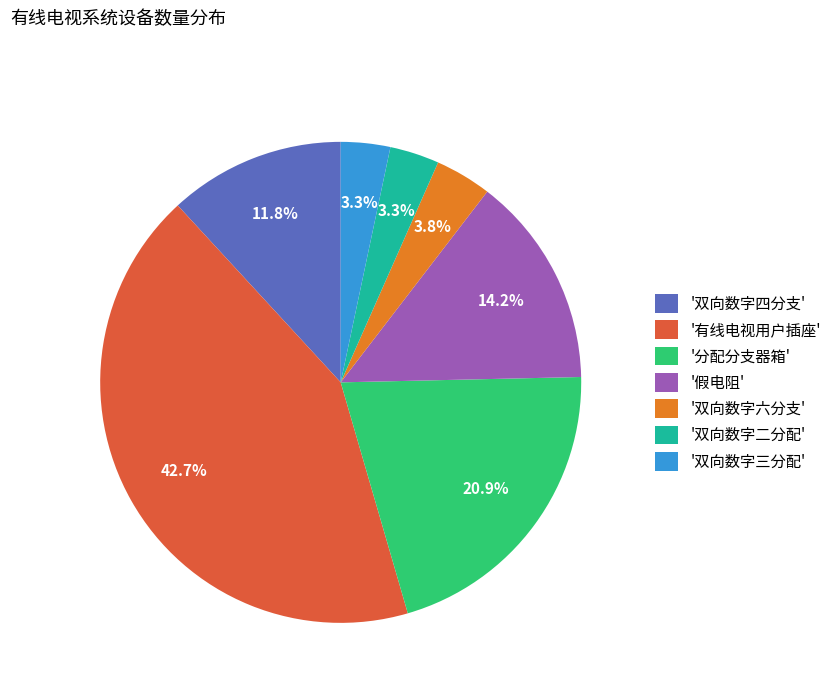

Which slice is the largest?

'有线电视用户插座'